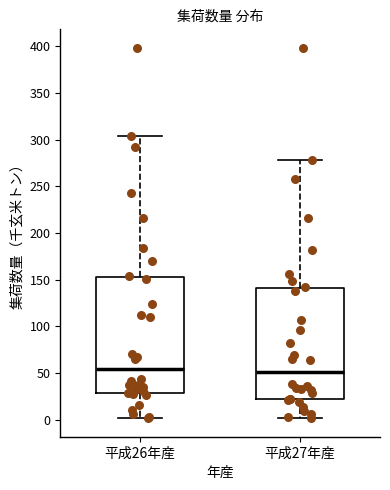

Reading left to right, read every box against the y-axis: the position of its median line, the range the box covers, and the ends of its whiskers. The values are not printed on the chart, so give them approximately, as read against the axis.

平成26年産: median 55, box 30 to 155, whiskers 0 to 305
平成27年産: median 50, box 20 to 140, whiskers 0 to 280